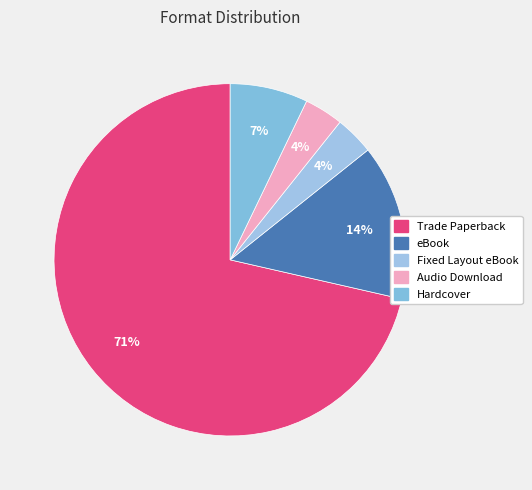

Which category has the biggest portion of the pie?

Trade Paperback